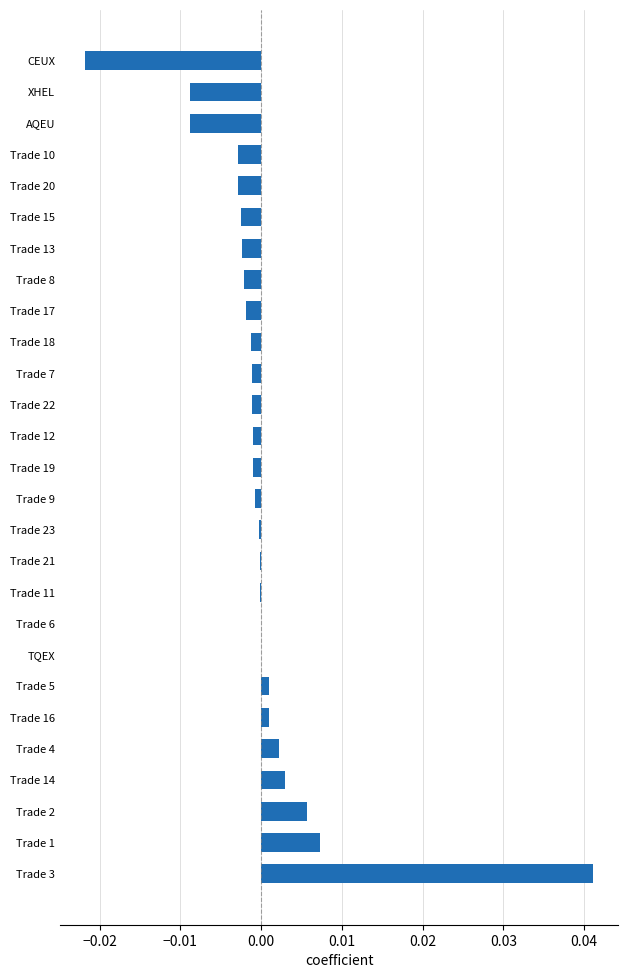

The chart shows a value of -0.0 at Trade 22. True or false?

True